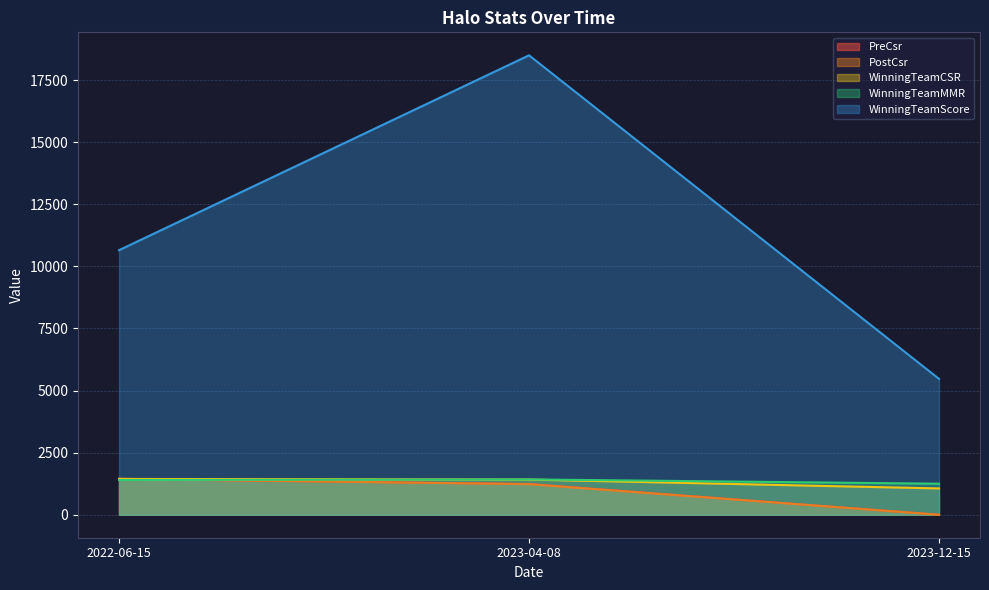

How many lines are shown in the chart?

5